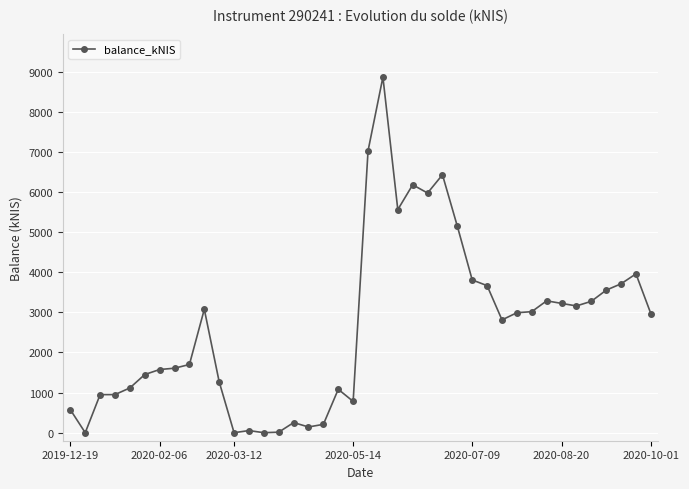

Is it true that the value at 8 is 1700.2?

True